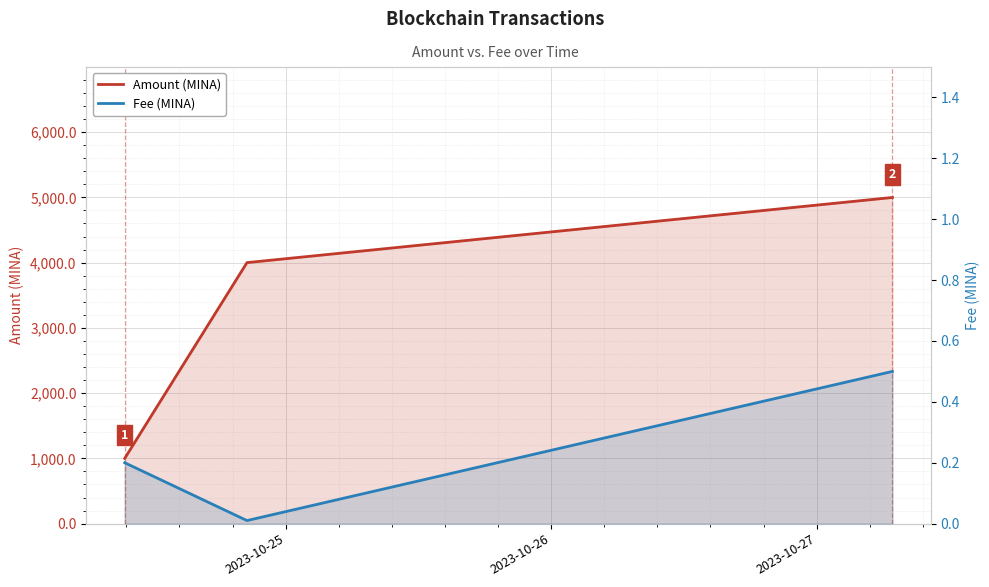

What is the difference between the maximum and minimum values in the Fee (MINA) series?

0.5